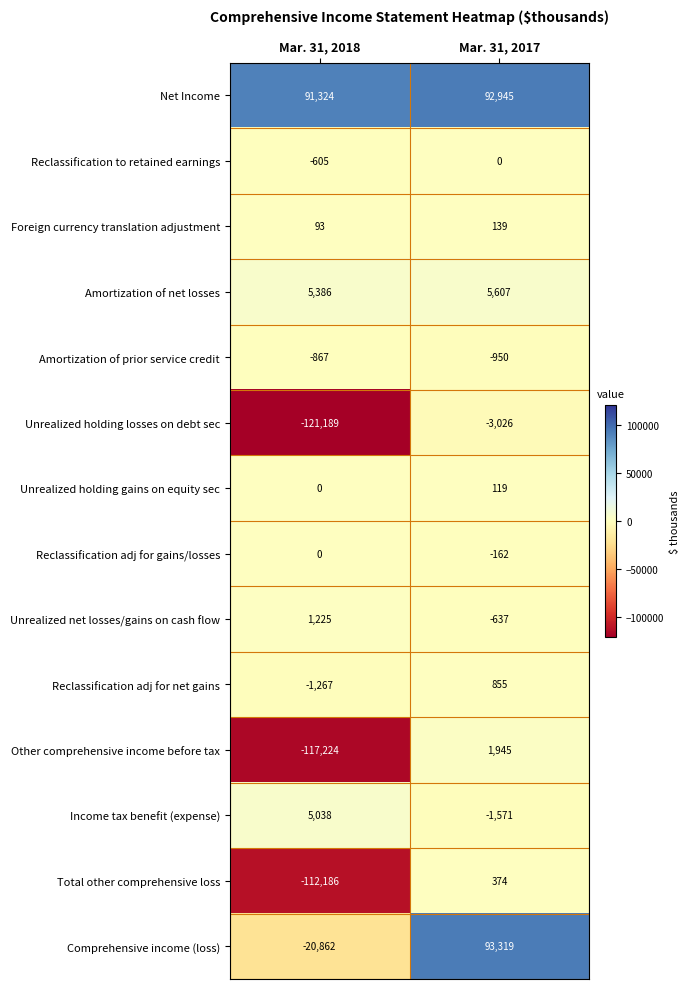

At Mar. 31, 2017, list the series in order from largest to smallest.

Comprehensive income (loss), Net Income, Amortization of net losses, Other comprehensive income before tax, Reclassification adj for net gains, Total other comprehensive loss, Foreign currency translation adjustment, Unrealized holding gains on equity sec, Reclassification to retained earnings, Reclassification adj for gains/losses, Unrealized net losses/gains on cash flow, Amortization of prior service credit, Income tax benefit (expense), Unrealized holding losses on debt sec